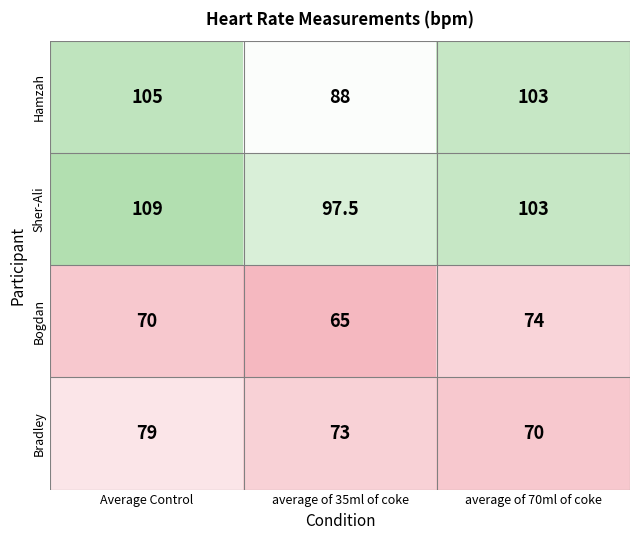

Count the Bradley values in the range 70 to 79.

3